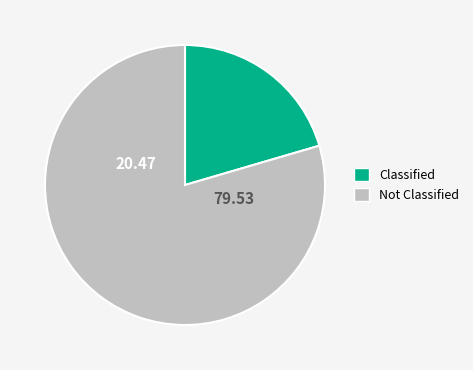

Is there a majority slice in this chart?

Yes